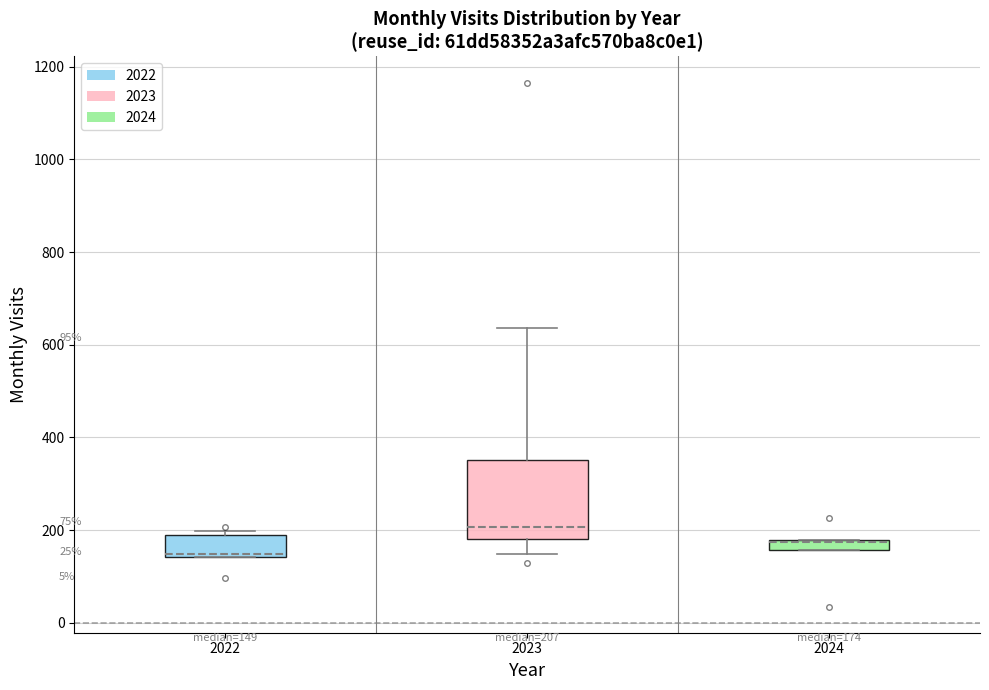

Which box's median line is the highest?

2023